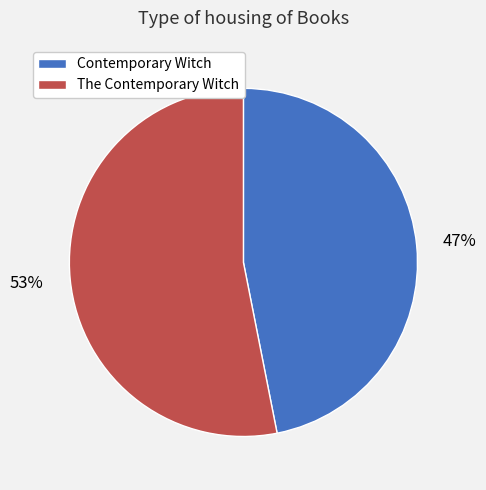

What percentage is the The Contemporary Witch slice, to the nearest percent?

53%